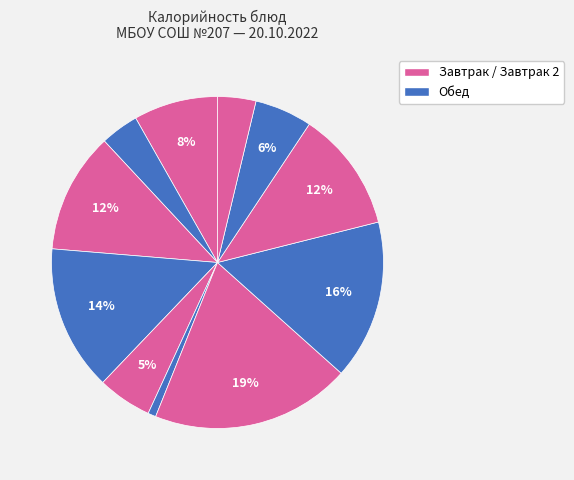

Count the number of slices in the pie.

11